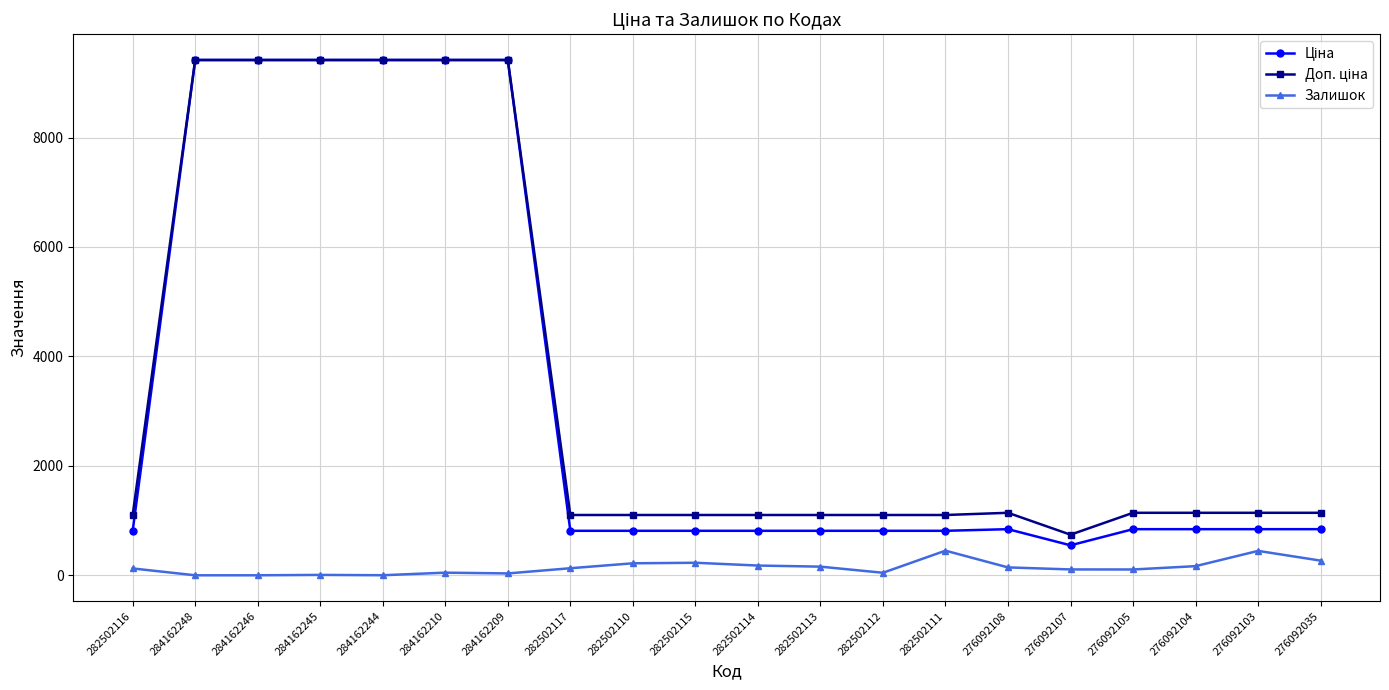

What is the difference between the highest and lowest values at 284162246?

9416.9